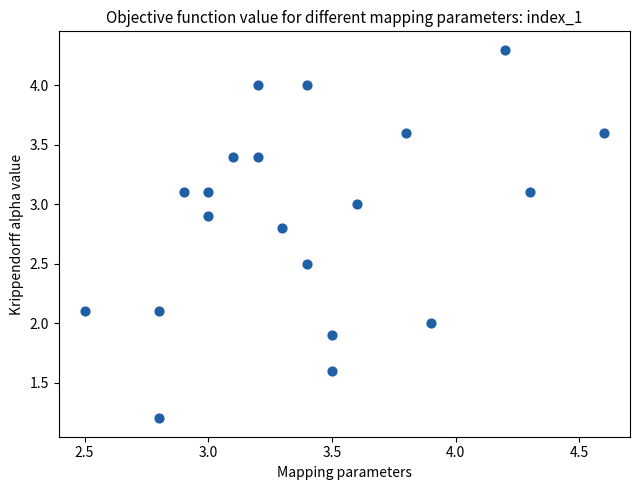

What is the range of Y values (max minus min)?

3.1